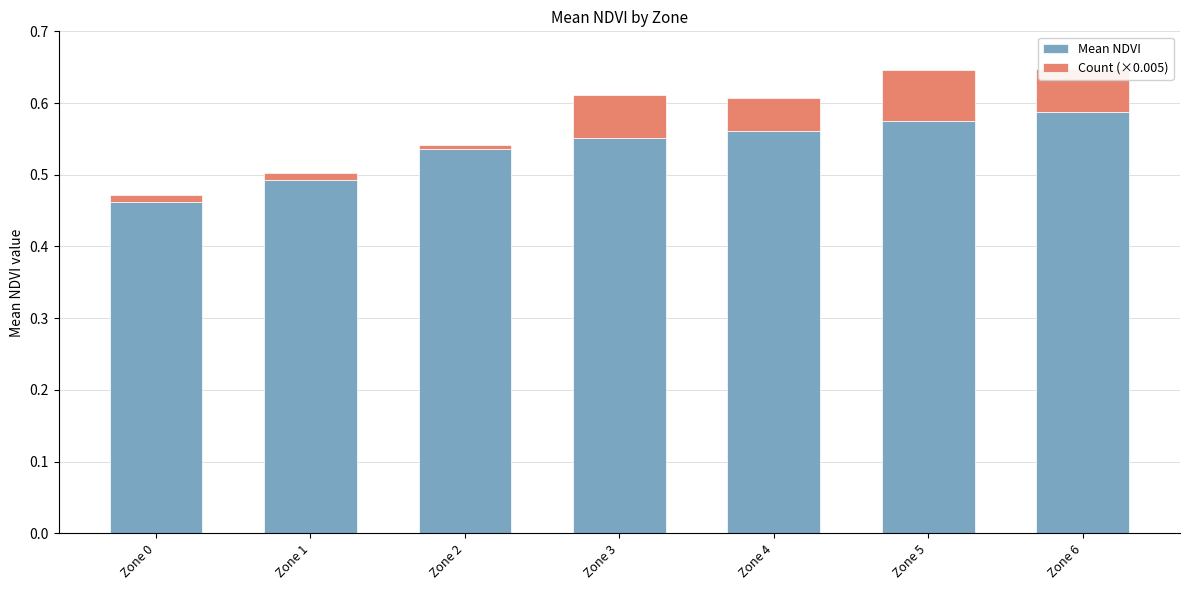

The Mean NDVI series shows 0.8 at Zone 0. True or false?

False